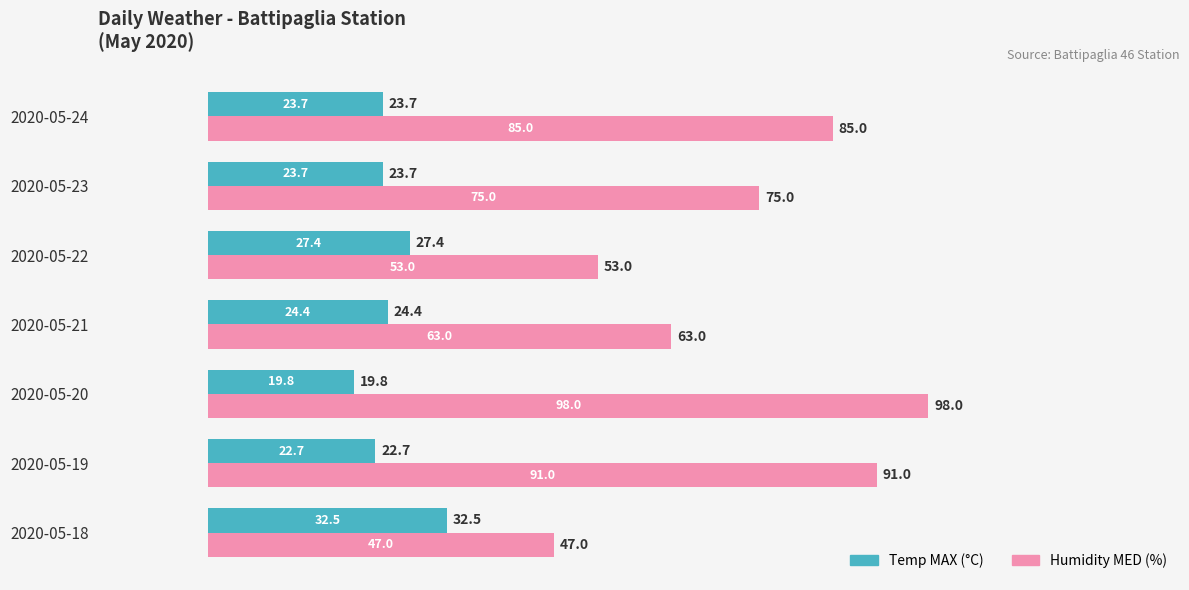

What value does the Temp MAX (°C) series have at 2020-05-21?

24.4